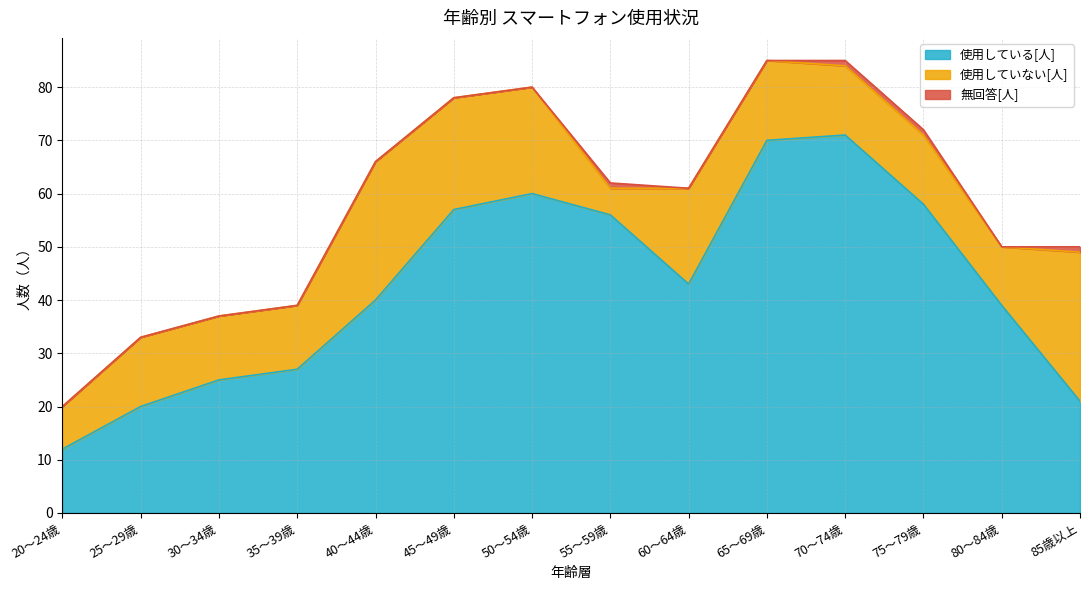

Reading left to right, transcribe all the data shown in this chart.

使用している[人]: 20～24歳=12	25～29歳=20	30～34歳=25	35～39歳=27	40～44歳=40	45～49歳=57	50～54歳=60	55～59歳=56	60～64歳=43	65～69歳=70	70～74歳=71	75～79歳=58	80～84歳=39	85歳以上=21
使用していない[人]: 20～24歳=8	25～29歳=13	30～34歳=12	35～39歳=12	40～44歳=26	45～49歳=21	50～54歳=20	55～59歳=5	60～64歳=18	65～69歳=15	70～74歳=13	75～79歳=13	80～84歳=11	85歳以上=28
無回答[人]: 20～24歳=0	25～29歳=0	30～34歳=0	35～39歳=0	40～44歳=0	45～49歳=0	50～54歳=0	55～59歳=1	60～64歳=0	65～69歳=0	70～74歳=1	75～79歳=1	80～84歳=0	85歳以上=1